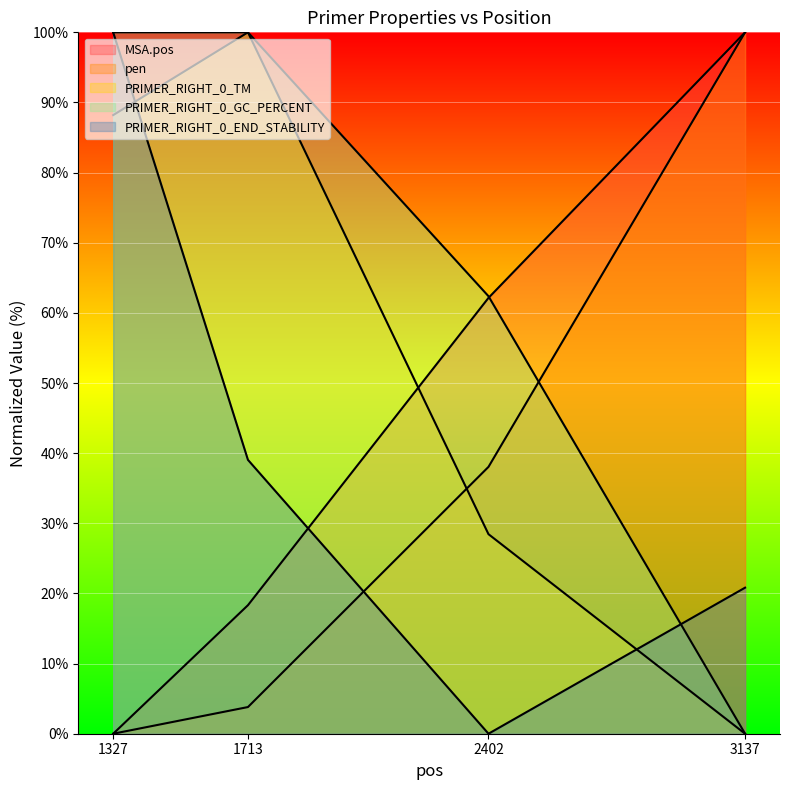

True or false: PRIMER_RIGHT_0_TM has more than 2 points higher than both neighbors.

False